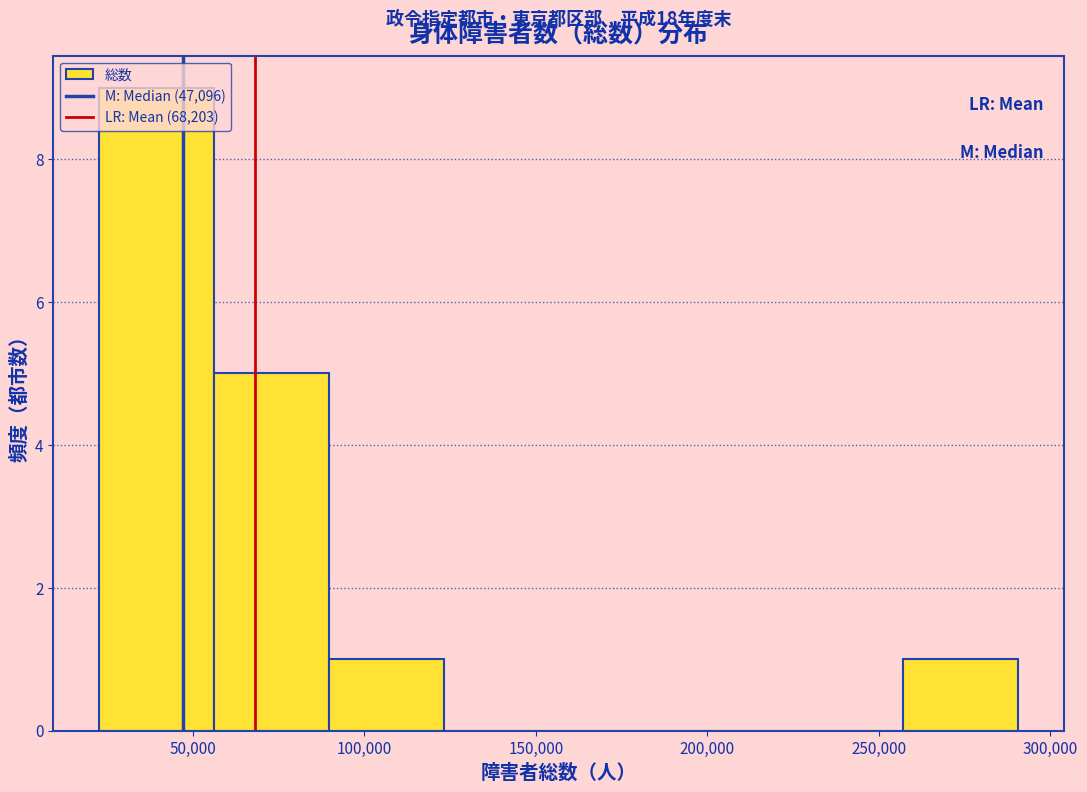

Which range on the x-axis has the tallest bar?

25000 to 55000